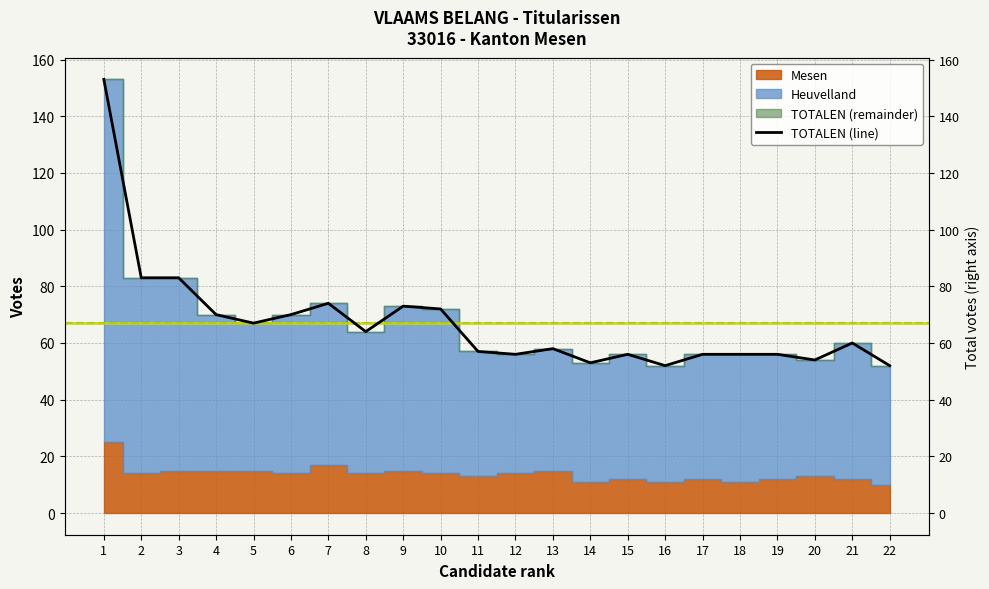

Where is the first local maximum?

7